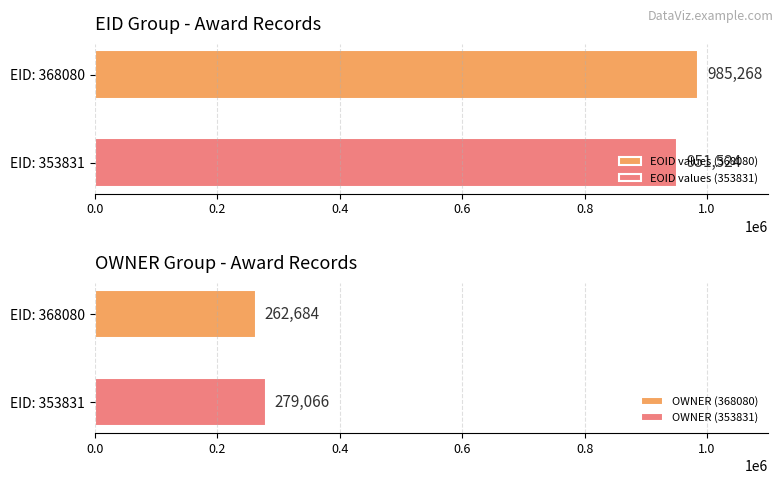

What is the minimum value for EOID values (368080)?

985268